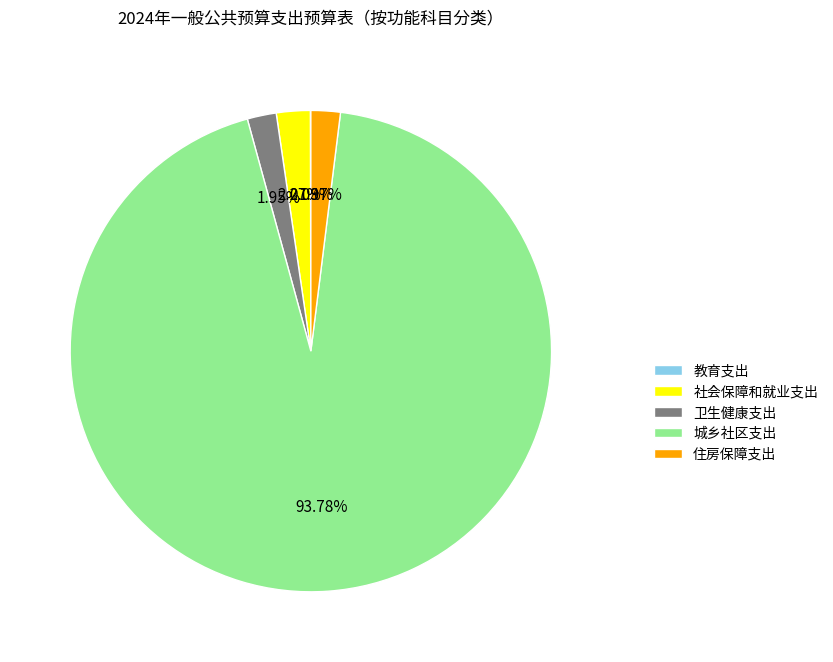

To the nearest percent, what is the difference between the largest and smallest slice percentages?

94%